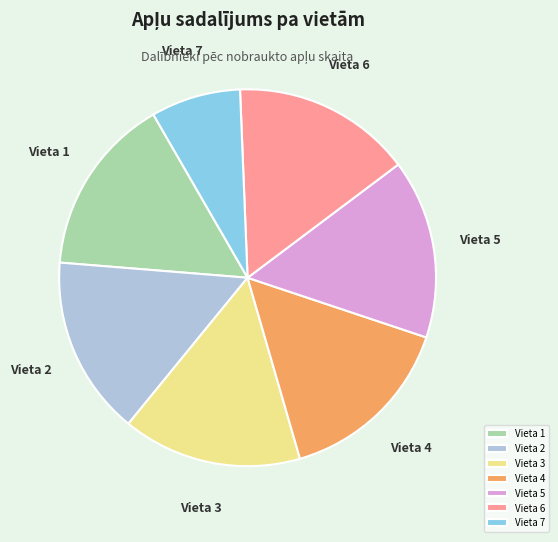

Combined, do Vieta 6 and Vieta 5 account for over 50%?

No